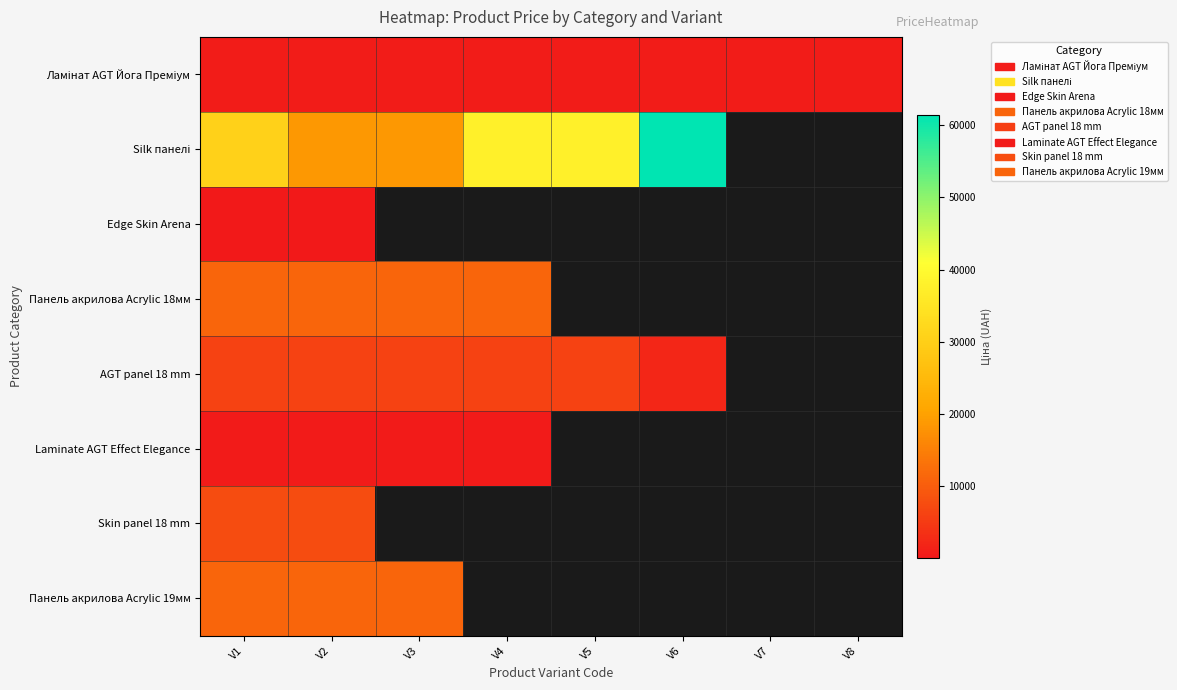

True or false: Панель акрилова Acrylic 18мм has a value of 11188.2 at V2.

True